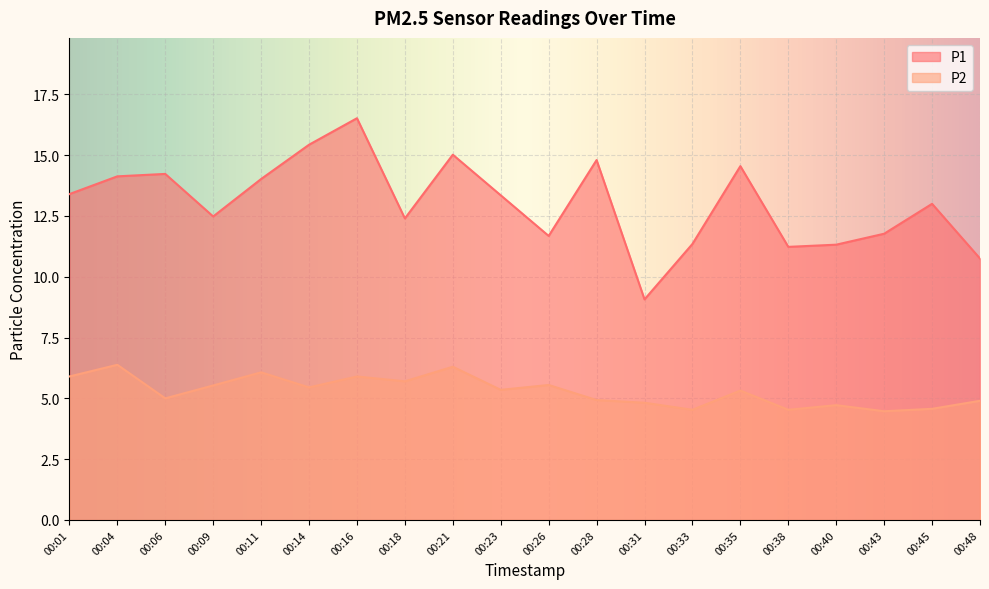

At which category does P1 reach its first local peak?

00:06